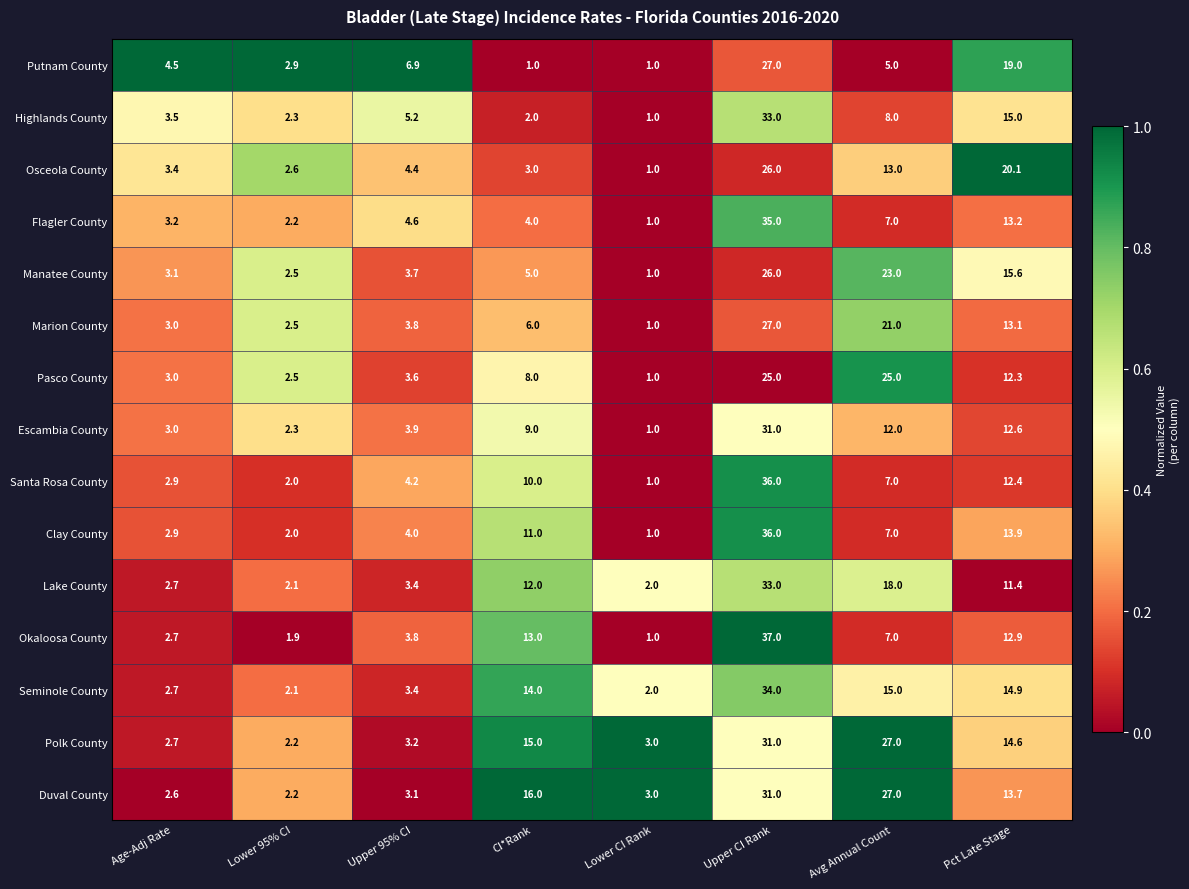

Rank the categories by Okaloosa County value from lowest to highest.

Lower CI Rank, Lower 95% CI, Age-Adj Rate, Upper 95% CI, Avg Annual Count, Pct Late Stage, CI*Rank, Upper CI Rank